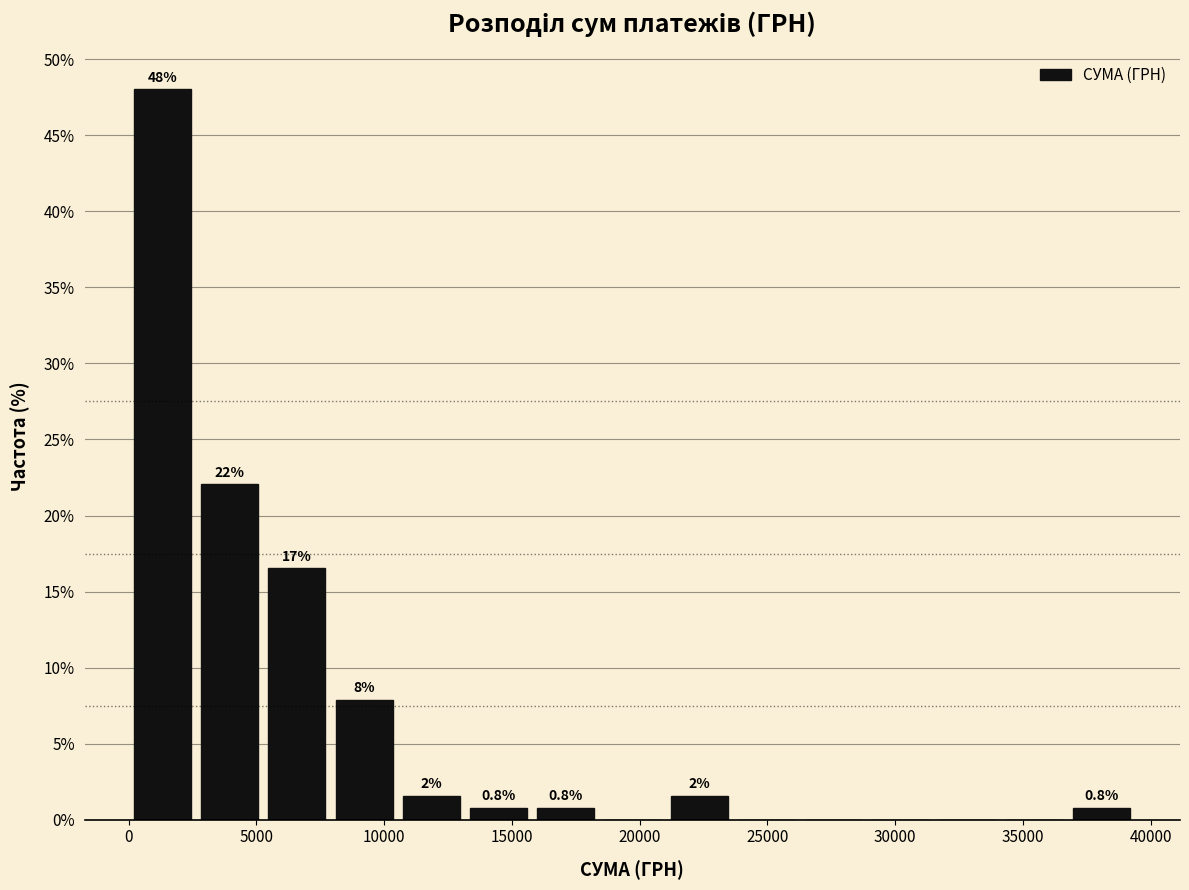

Over which range of the x-axis is the bar tallest?

0 to 2500